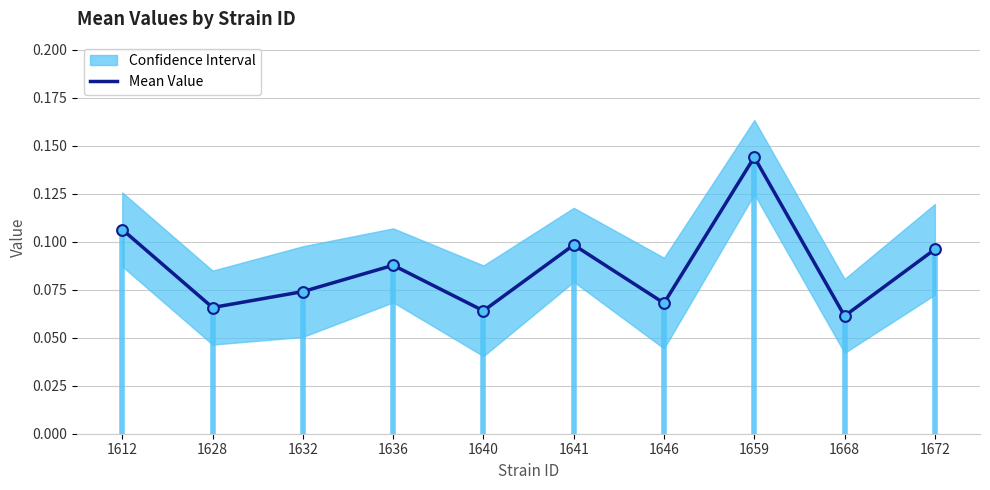

Between 1632 and 1668, which is larger?

1632